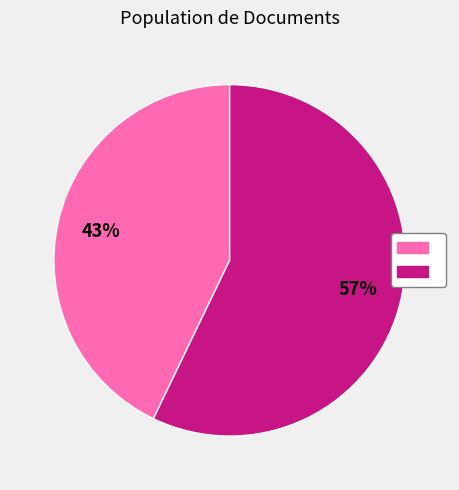

Is there any slice that represents more than half of the pie?

Yes